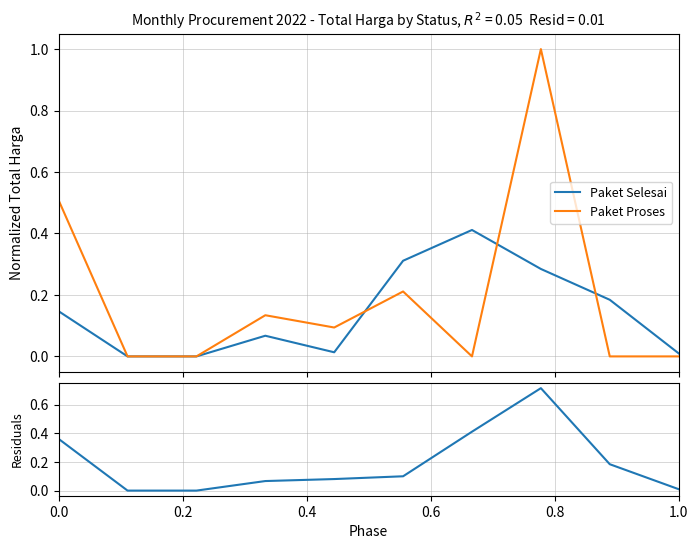

What is the difference between the maximum and second lowest values in the Paket Selesai series?

0.4